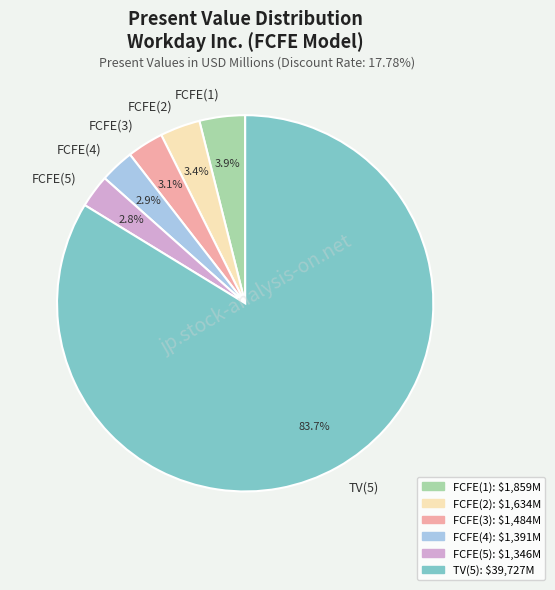

Which category has the biggest portion of the pie?

TV(5)